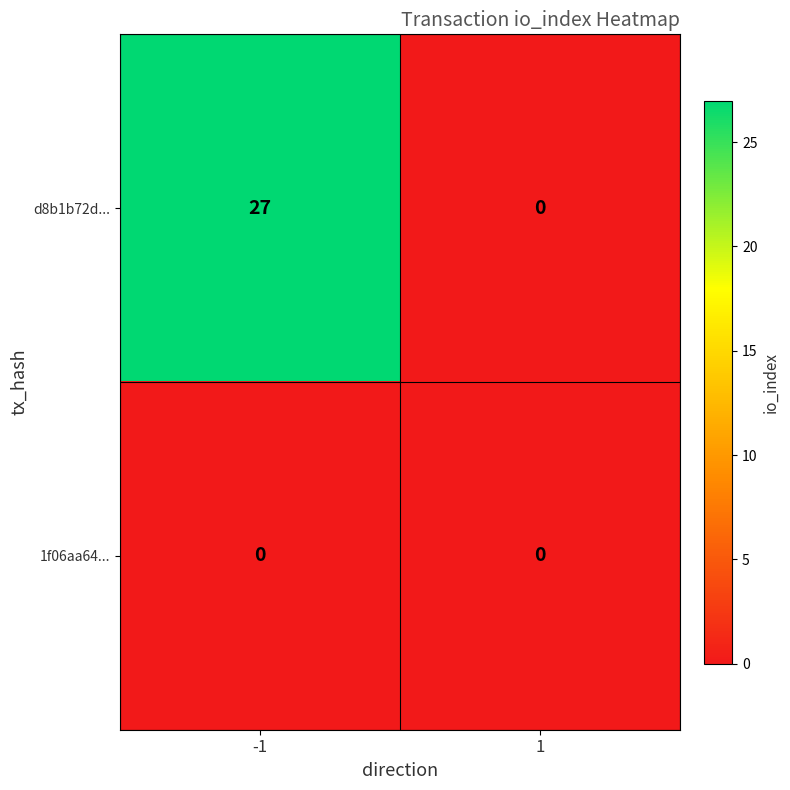

Between -1 and 1, which series saw the biggest shift?

d8b1b72d...